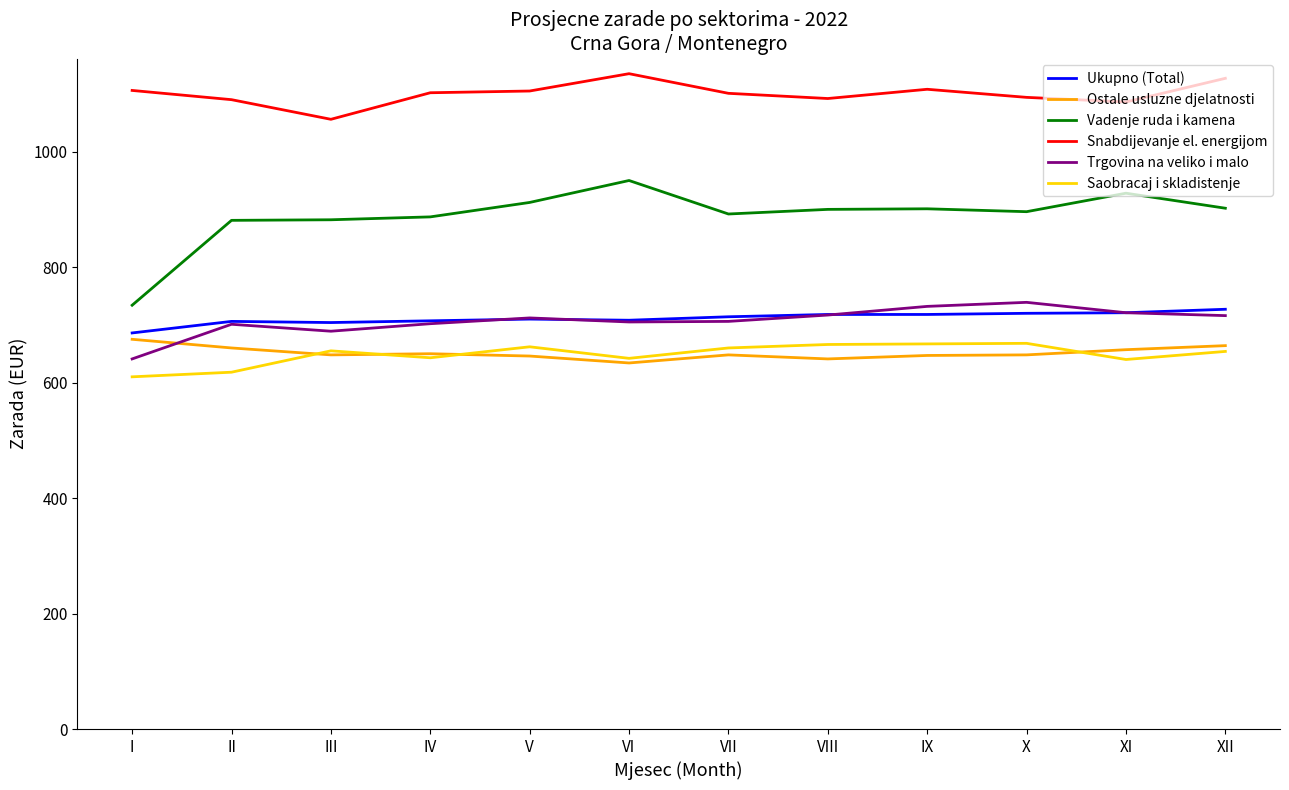

How many values in the Saobracaj i skladistenje series are below 655?

6